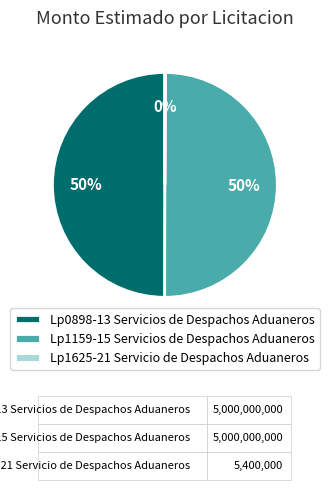

Do Lp1159-15 Servicios de Despachos Aduaneros and Lp0898-13 Servicios de Despachos Aduaneros together represent more than half of the pie?

Yes